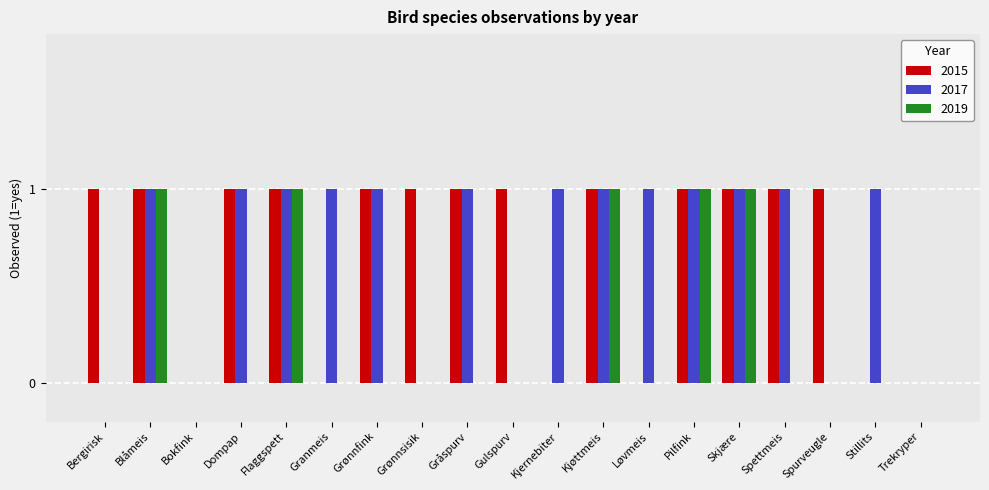

The 2015 series shows 1 at Gråspurv. True or false?

True